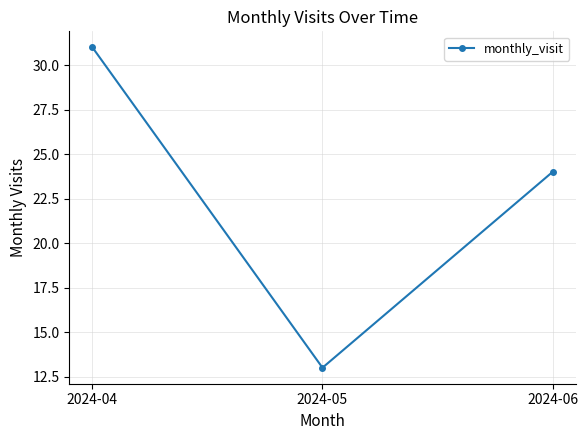

Count the number of categories in the chart.

3